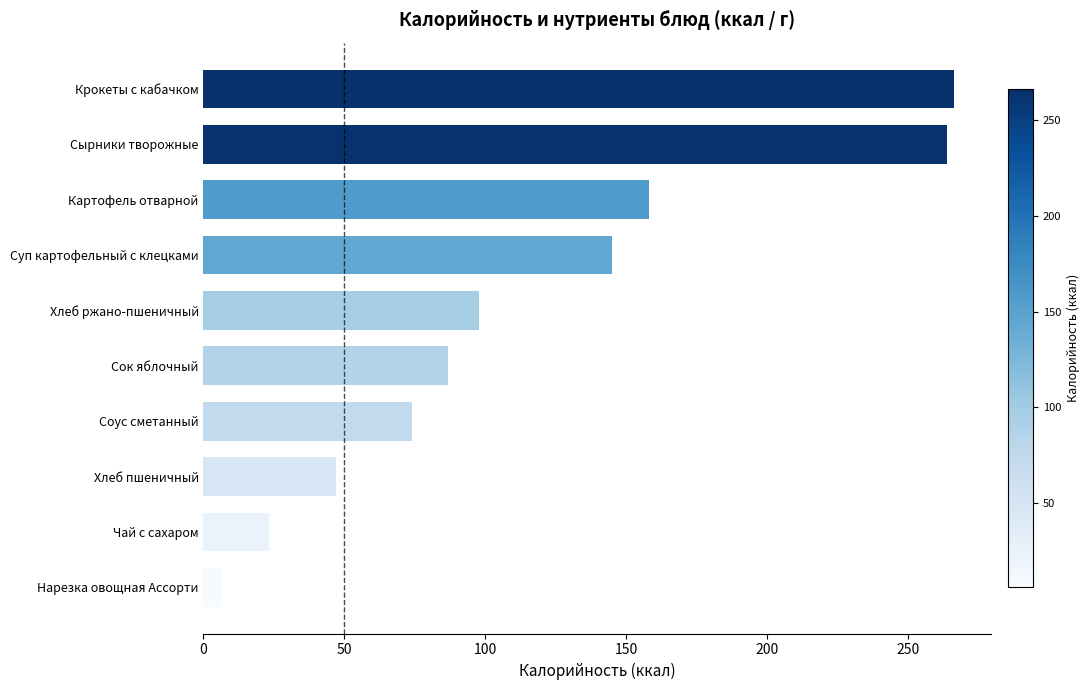

Which has a higher value, Картофель отварной or Соус сметанный?

Картофель отварной